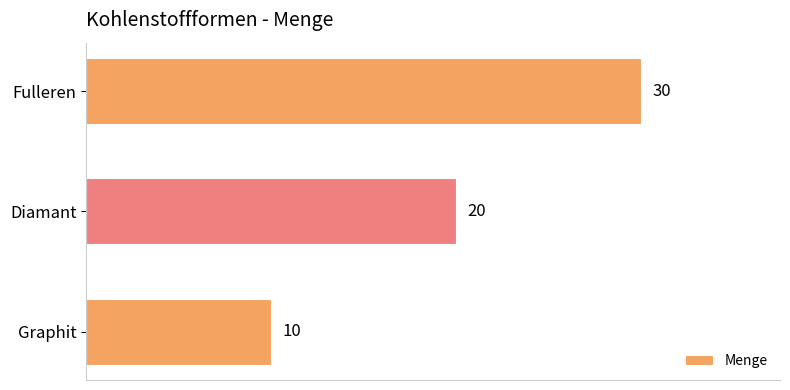

How many series are shown in this chart?

1